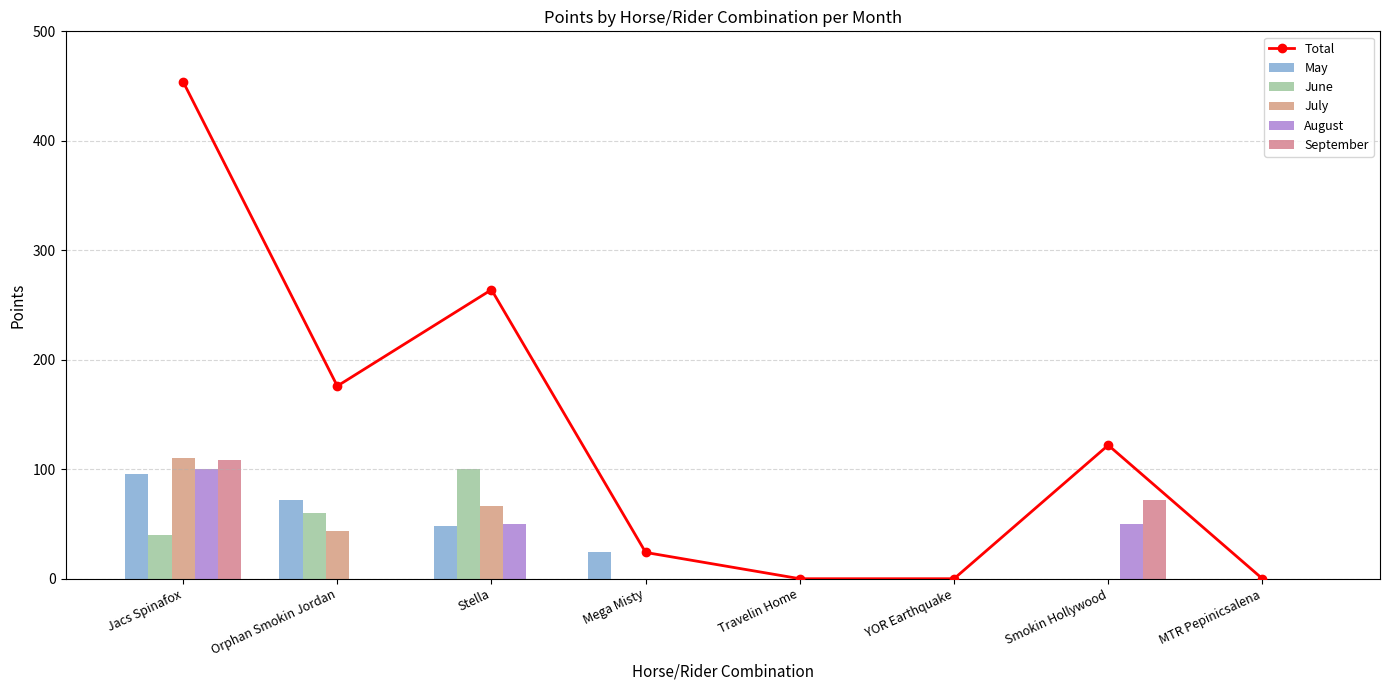

Which series has the largest total across all categories?

Total